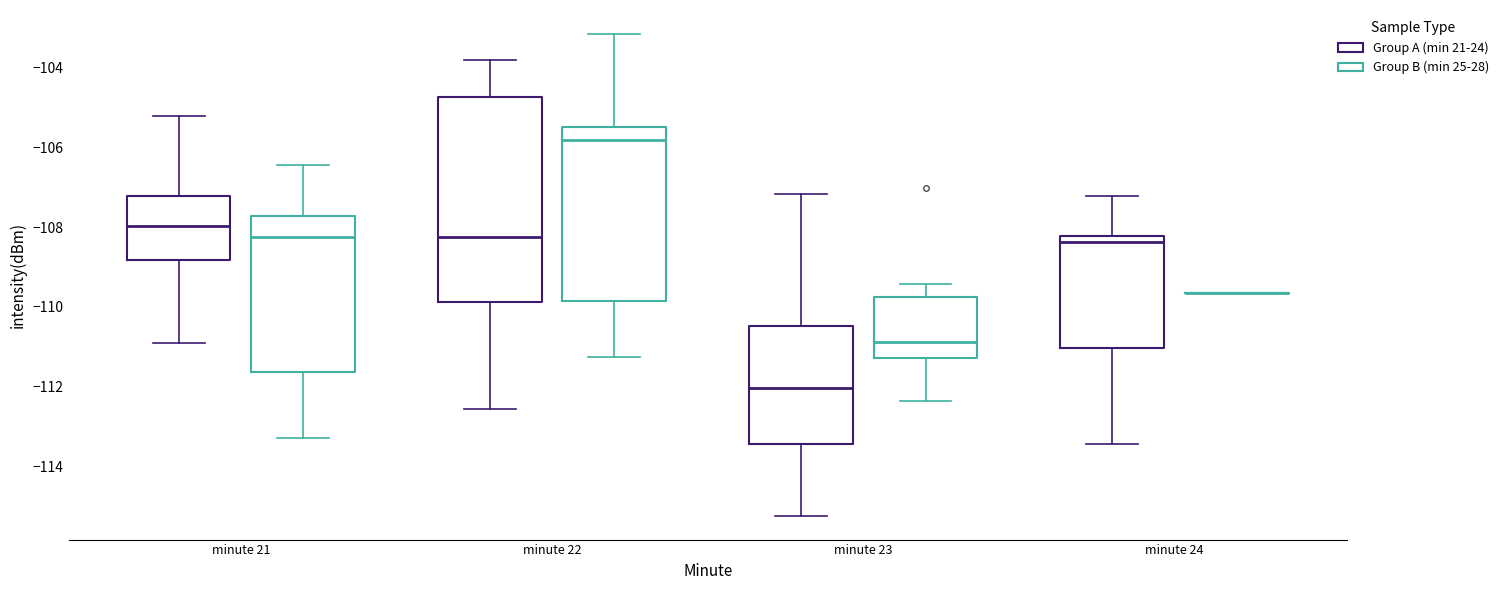

Reading left to right, read every box against the y-axis: the position of its median line, the range the box covers, and the ends of its whiskers. The values are not printed on the chart, so give them approximately, as read against the axis.

minute 21 (Group A (min 21-24)): median -108.0, box -108.8 to -107.2, whiskers -110.8 to -105.2
minute 21 (Group B (min 25-28)): median -108.2, box -111.6 to -107.8, whiskers -113.2 to -106.4
minute 22 (Group A (min 21-24)): median -108.2, box -109.8 to -104.8, whiskers -112.6 to -103.8
minute 22 (Group B (min 25-28)): median -105.8, box -109.8 to -105.4, whiskers -111.2 to -103.2
minute 23 (Group A (min 21-24)): median -112.0, box -113.4 to -110.4, whiskers -115.2 to -107.2
minute 23 (Group B (min 25-28)): median -110.8, box -111.2 to -109.8, whiskers -112.4 to -109.4
minute 24 (Group A (min 21-24)): median -108.4, box -111.0 to -108.2, whiskers -113.4 to -107.2
minute 24 (Group B (min 25-28)): box collapsed to a line at -109.6, whiskers -109.6 to -109.6